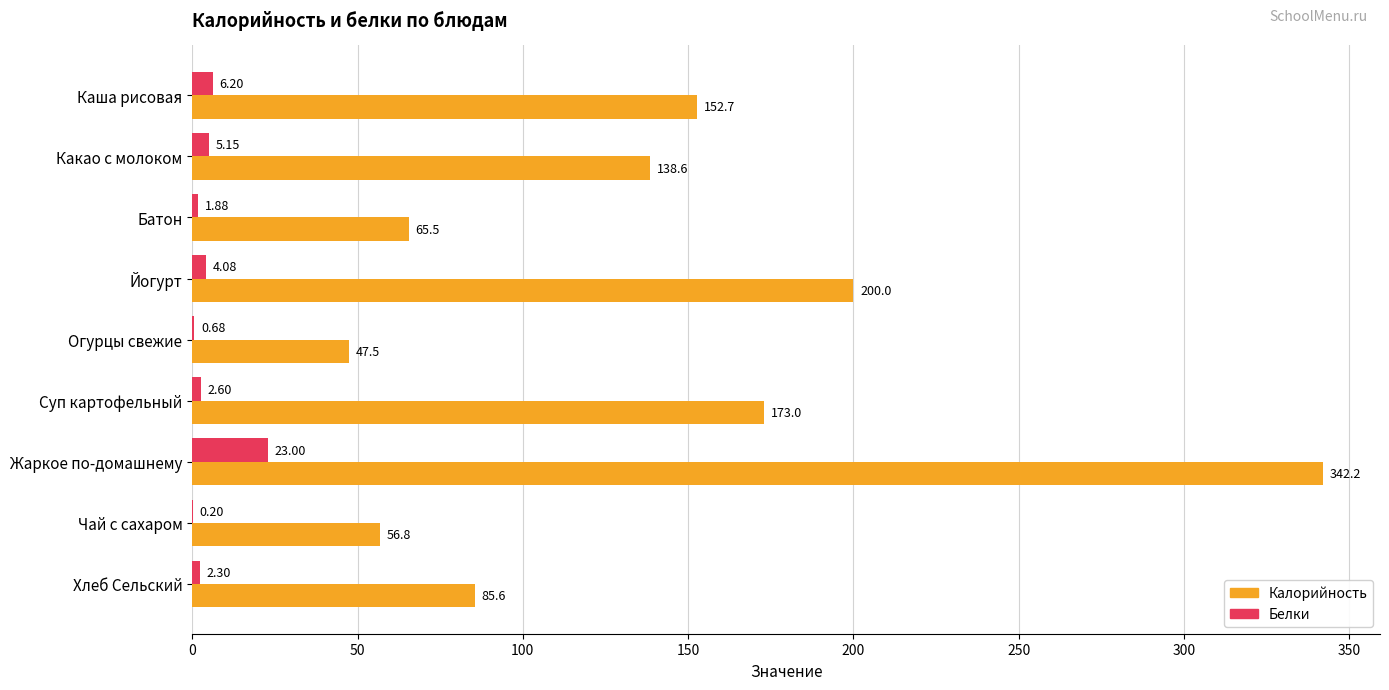

Which category has the highest value in the Калорийность series?

Жаркое по-домашнему